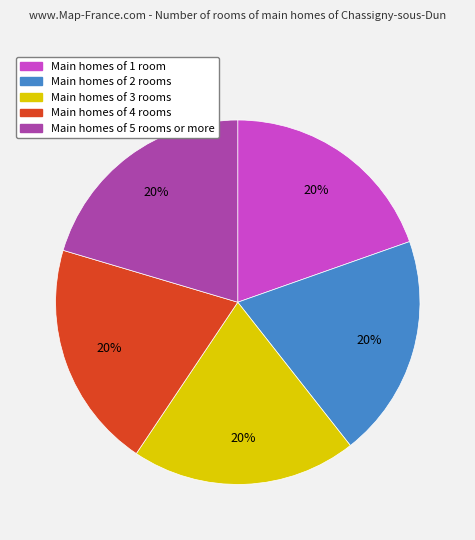

To the nearest percent, what is the average slice percentage?

20%